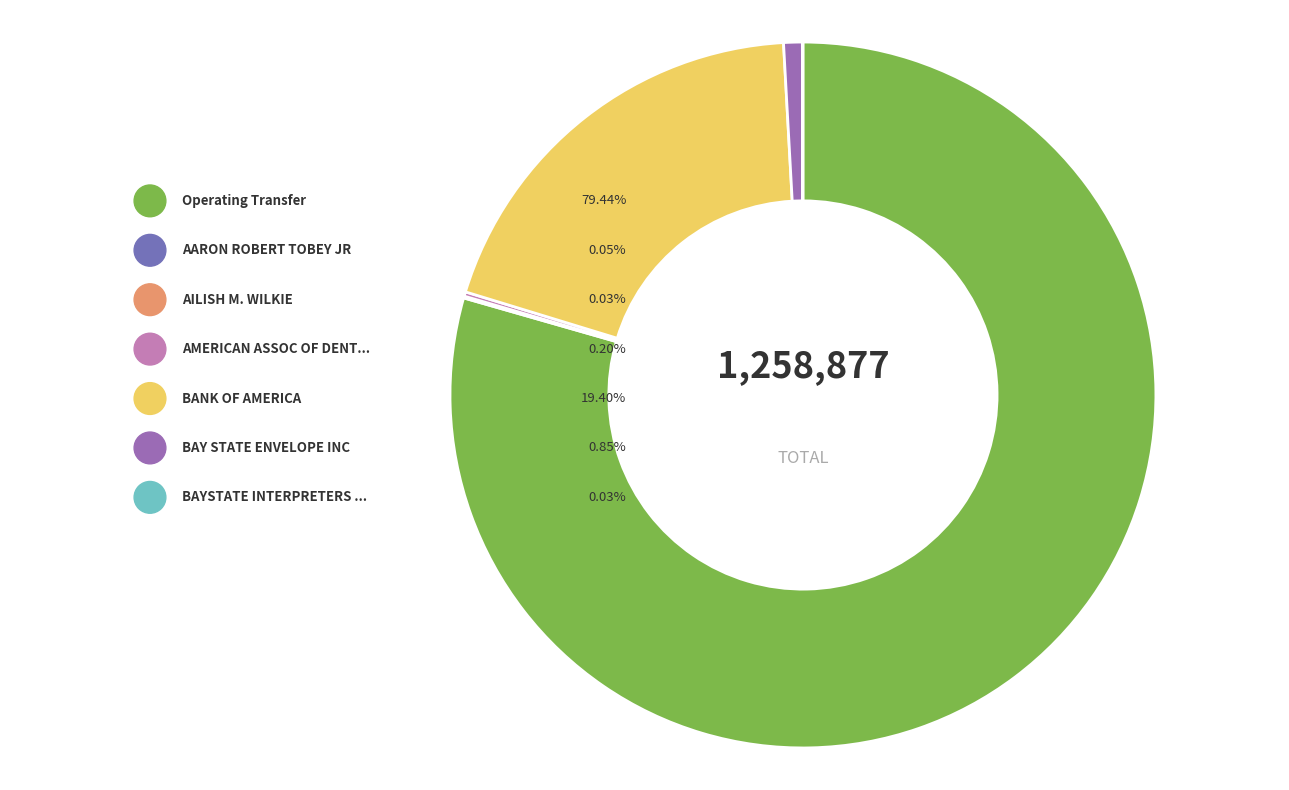

Combined, do AARON ROBERT TOBEY JR and BAYSTATE INTERPRETERS INC account for over 50%?

No